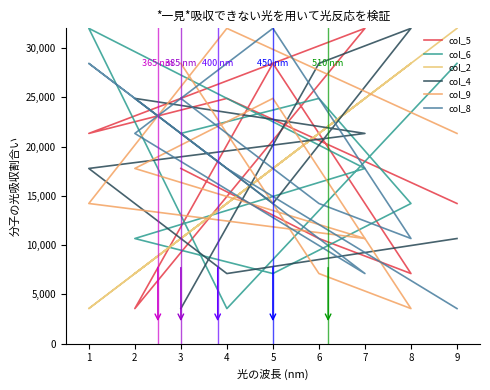

Between 9 and 3, which series saw the biggest shift?

col_8